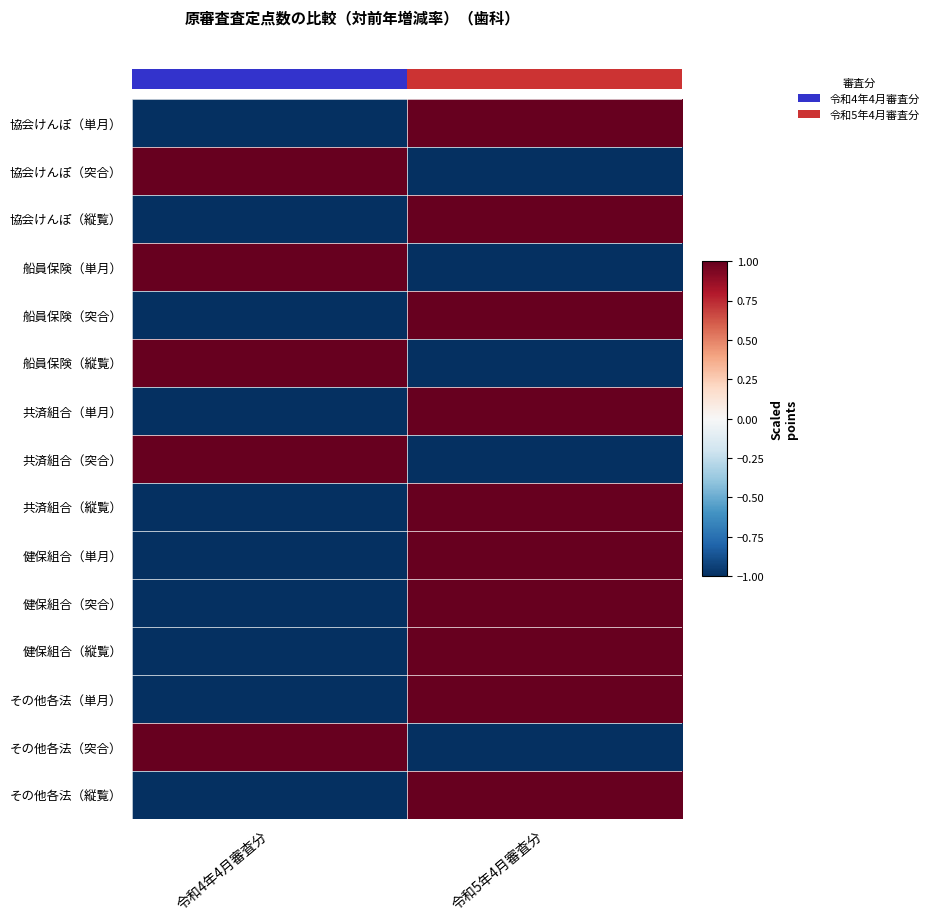

Which has a higher value, 令和5年4月審査分 or 令和4年4月審査分?

令和5年4月審査分